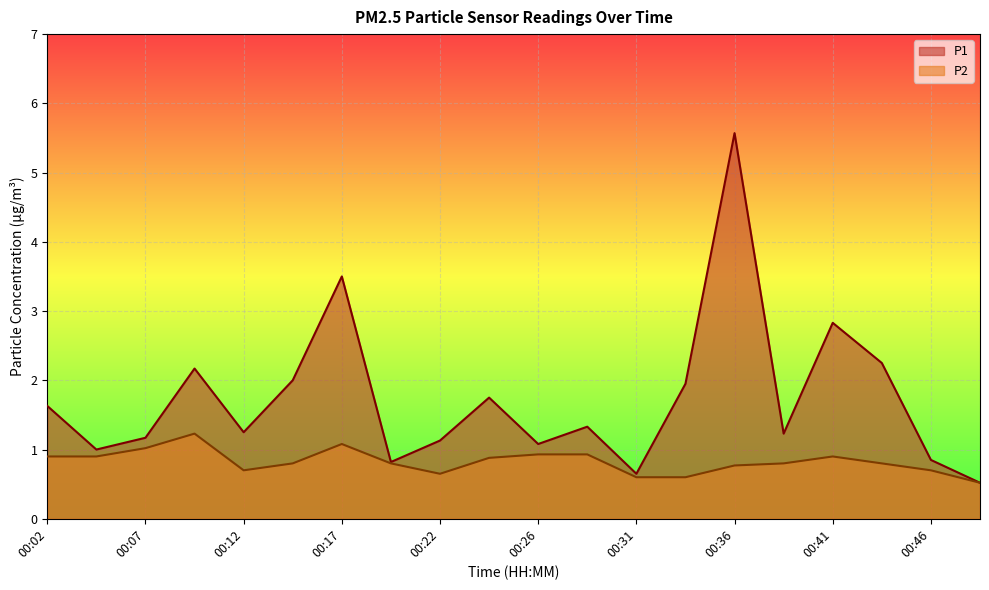

True or false: P1 and P2 intersect in this chart.

False